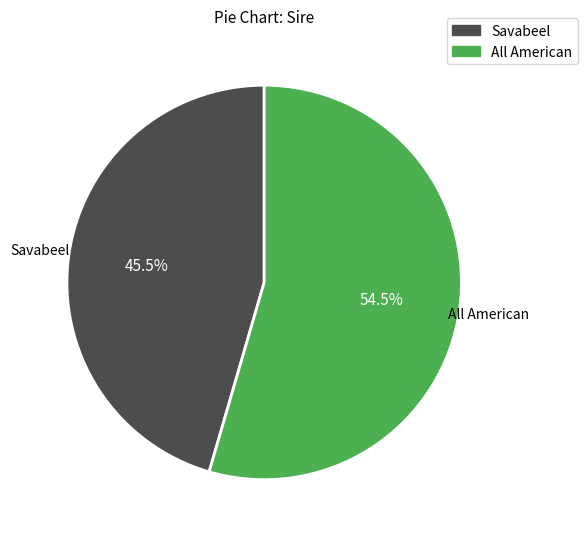

To the nearest percent, what is the combined percentage of Savabeel and All American?

100%